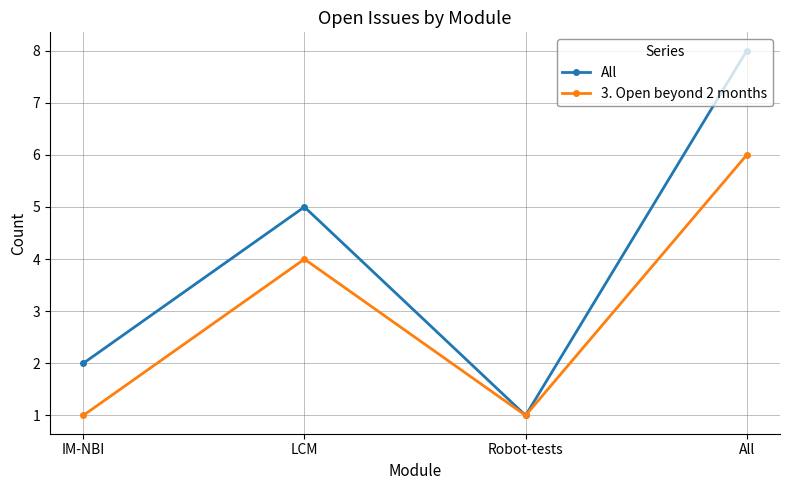

What is the difference between the maximum and minimum values in the 3. Open beyond 2 months series?

5